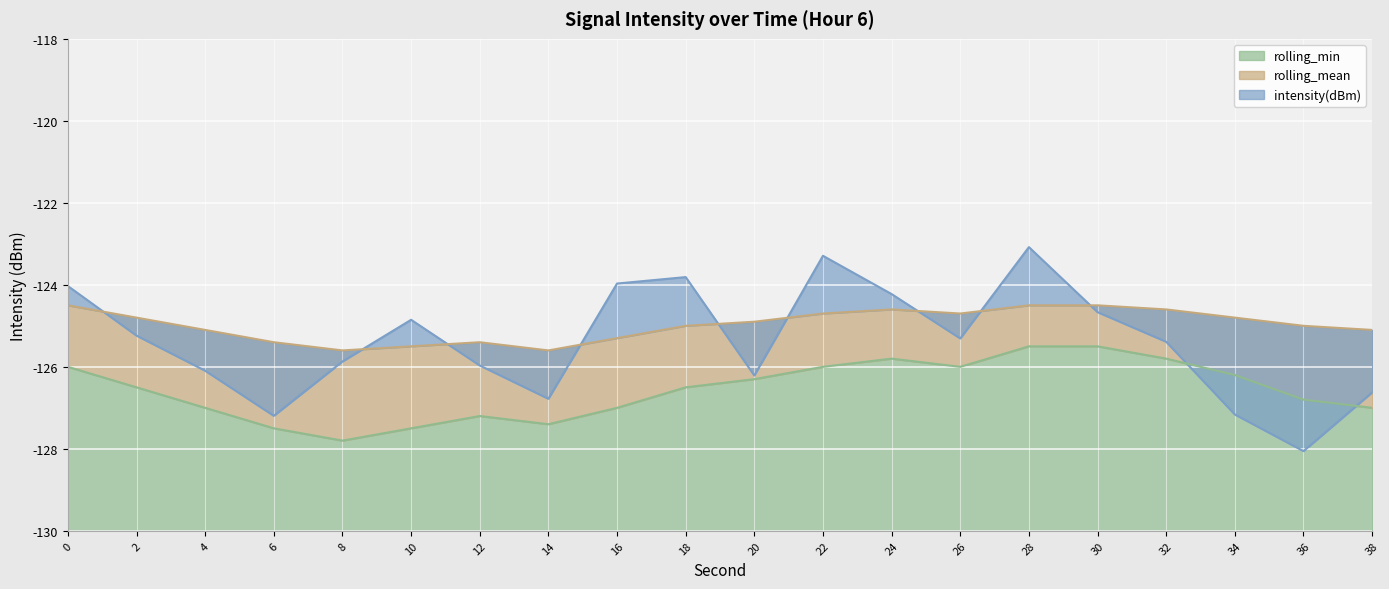

Where is intensity(dBm) nearest to the value -125?

10